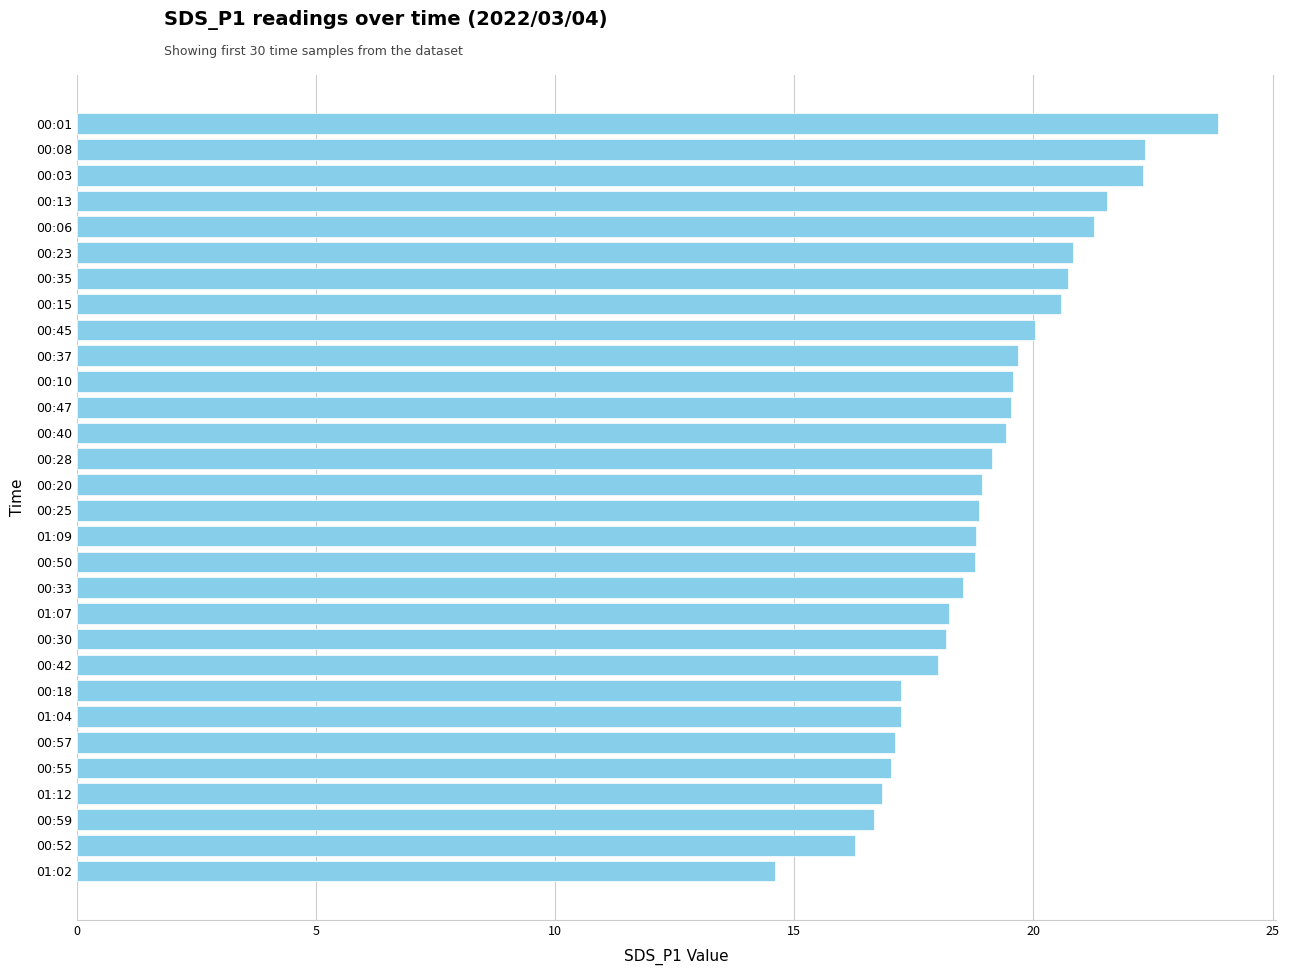

Read the value at 00:50.

18.8